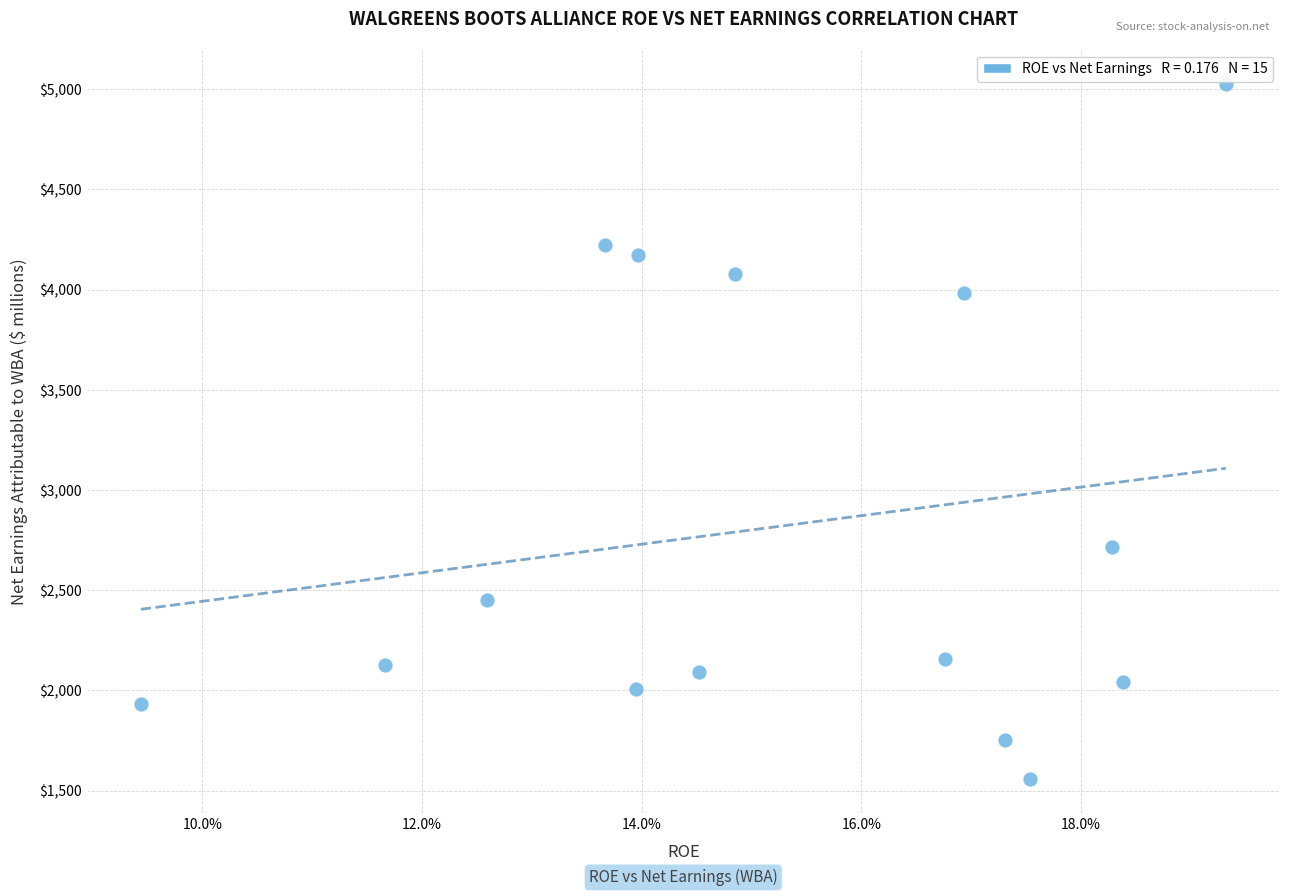

What Y value in the scatter plot is closest to 3292?

2714